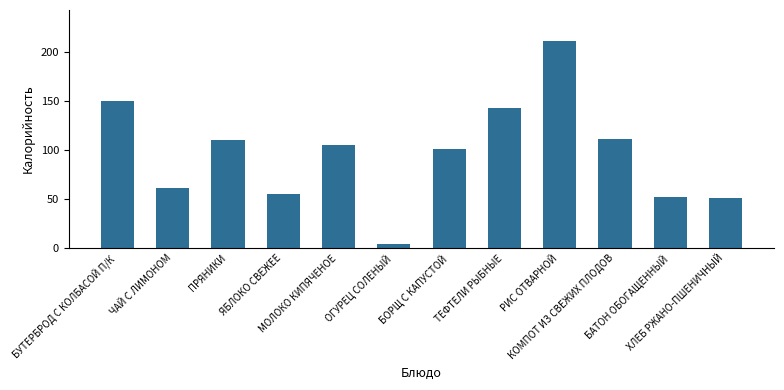

What is the ratio of the value at БАТОН ОБОГАЩЕННЫЙ to the value at ТЕФТЕЛИ РЫБНЫЕ?

0.4